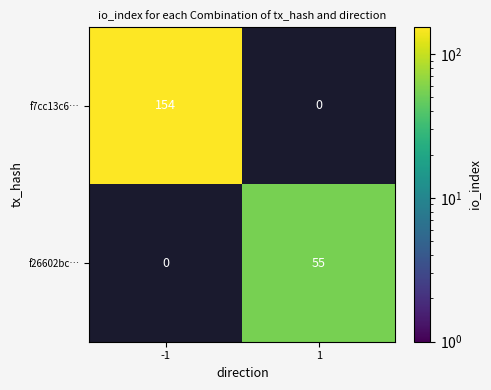

List the series in order of their peak value, highest first.

f7cc13c6…, f26602bc…